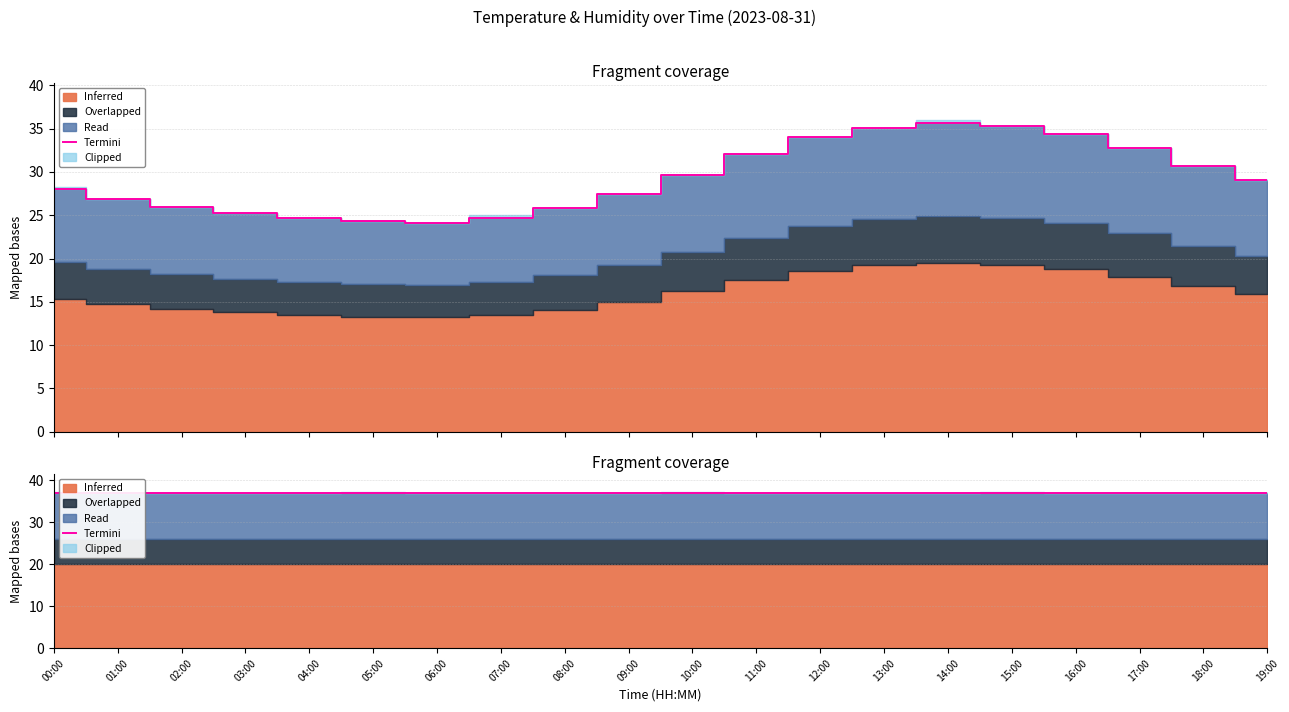

What is the change in value from 06:00 to 15:00?

+11.2